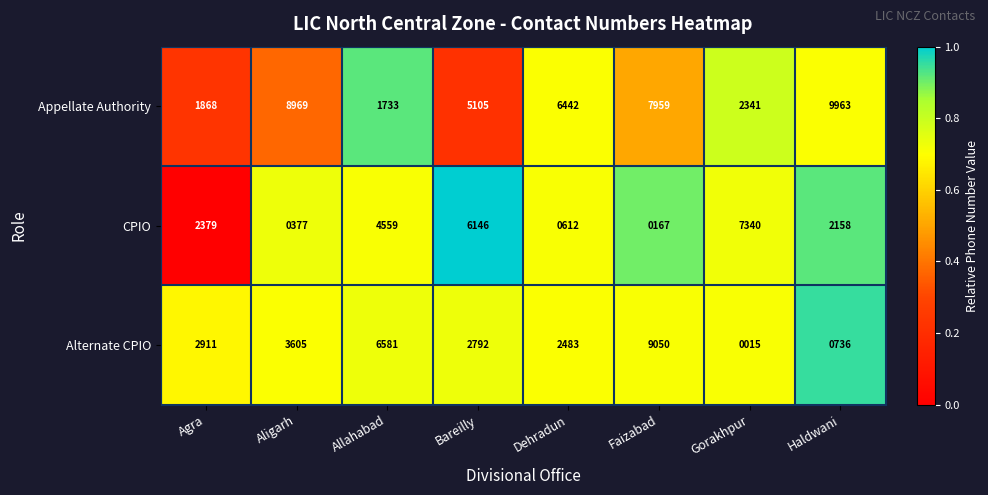

Which series changed the most between Dehradun and Faizabad?

Alternate CPIO